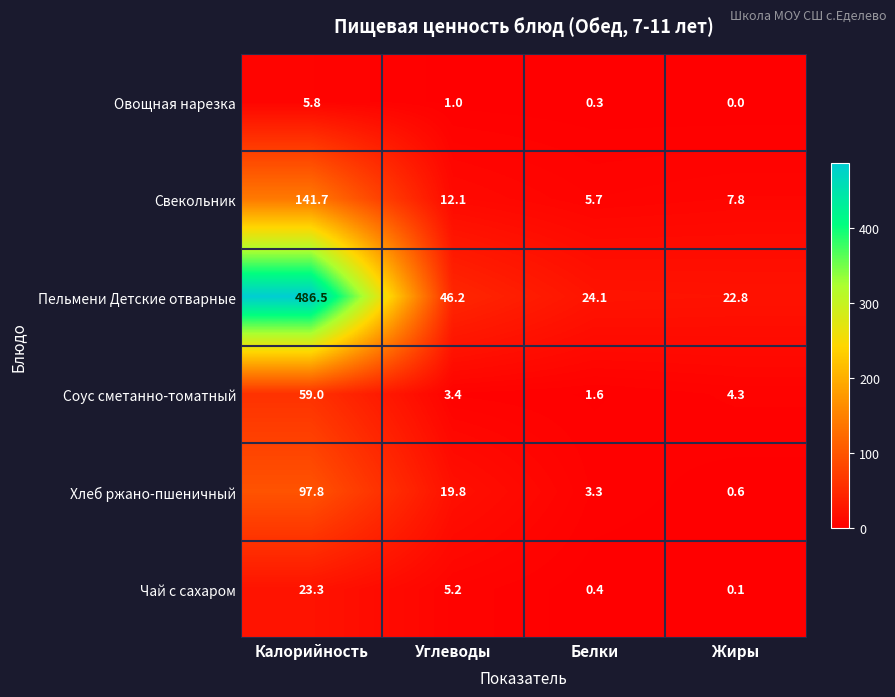

Which series has the largest total across all categories?

Пельмени Детские отварные